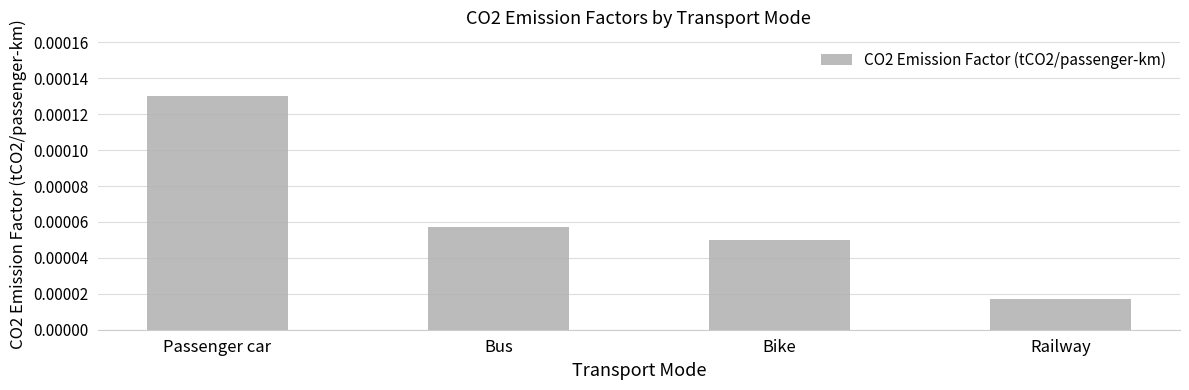

What is the label of the 4th bar from the left?

Railway